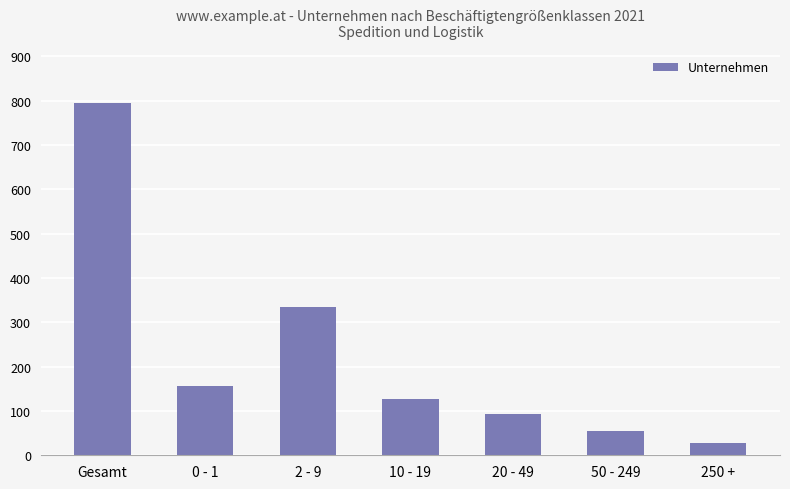

What is the greatest value displayed?

795